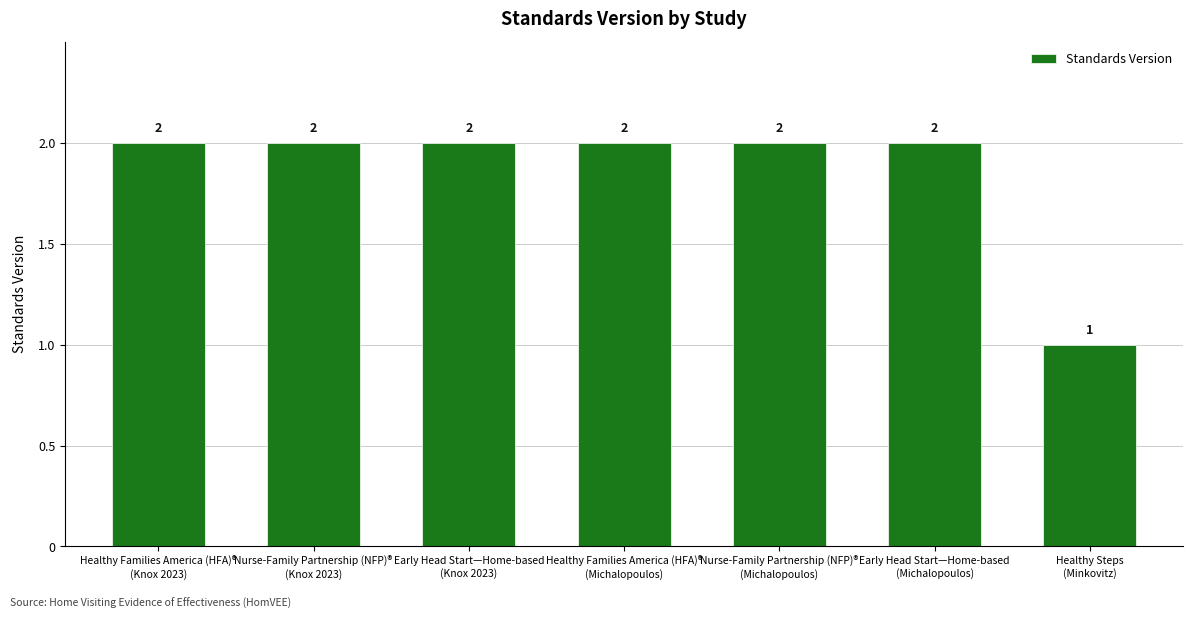

The value at Nurse-Family Partnership (NFP)®
(Michalopoulos) is 2. True or false?

True